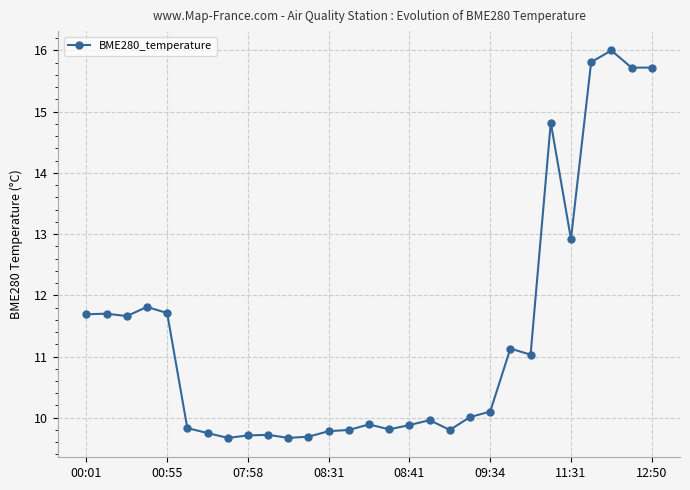

True or false: the data has more than 2 interior local peaks.

True